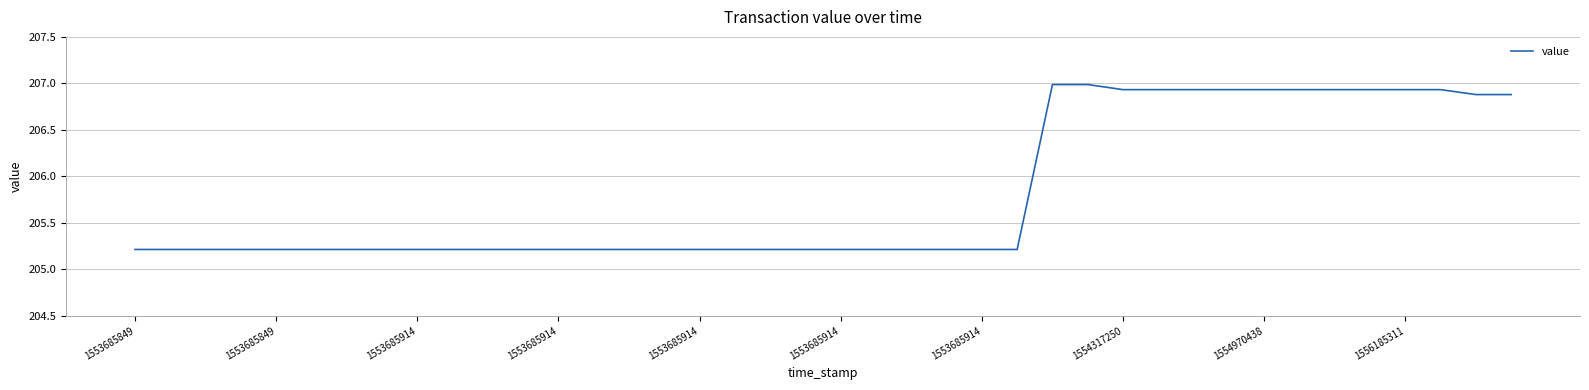

What is the greatest value displayed?

207.0